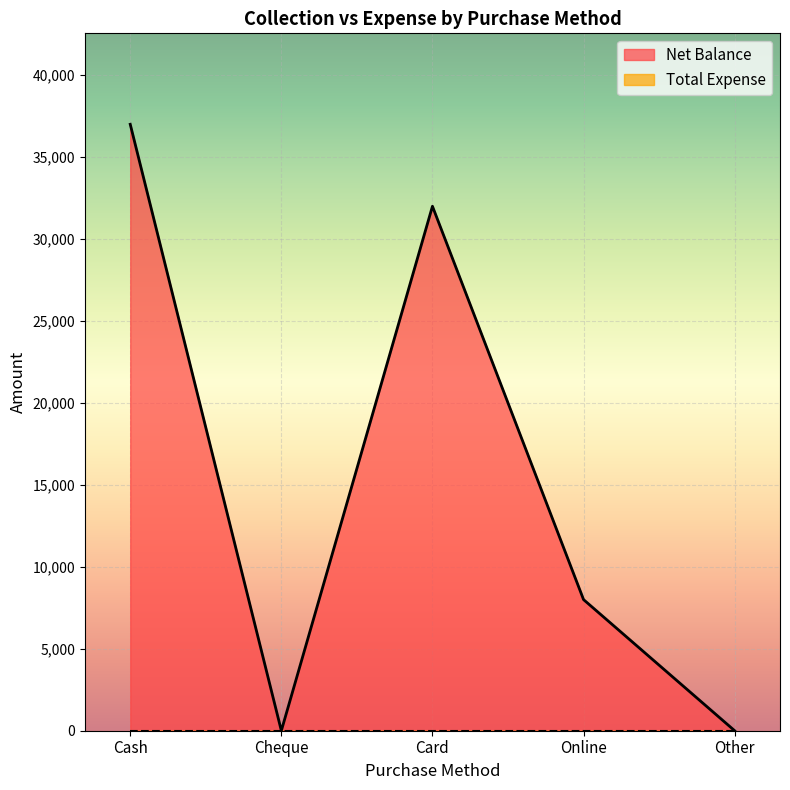

What is the label of the 2nd point from the left?

Cheque